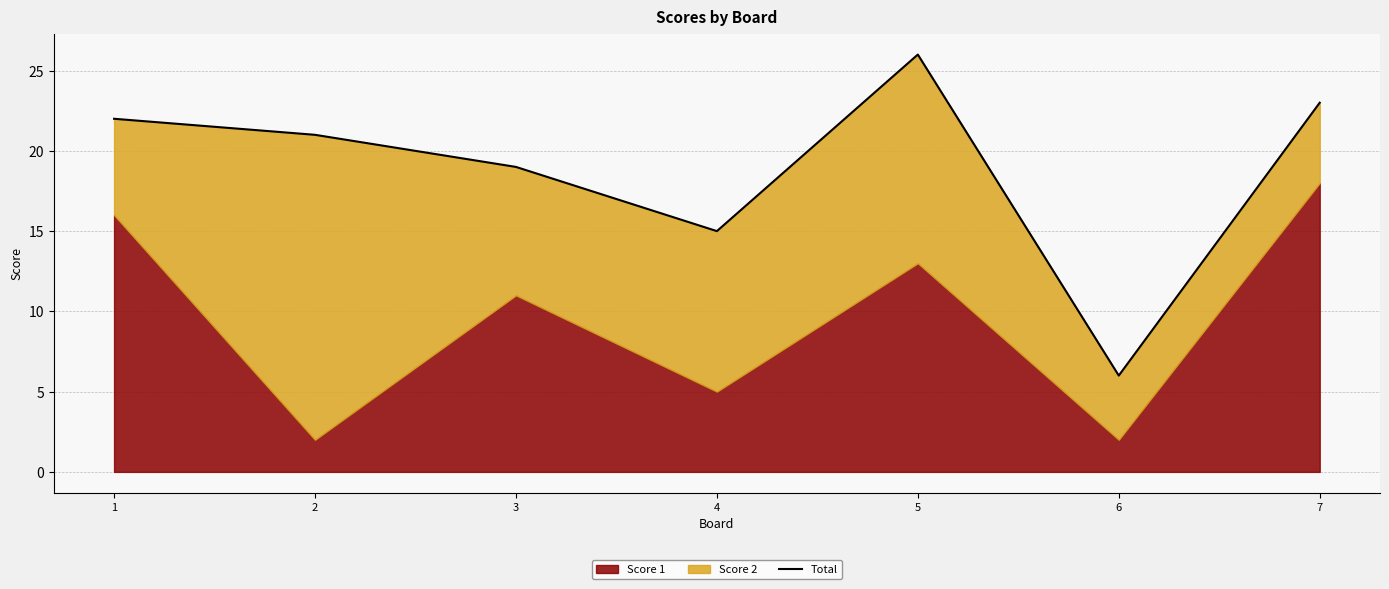

Does the chart have visible grid lines?

Yes